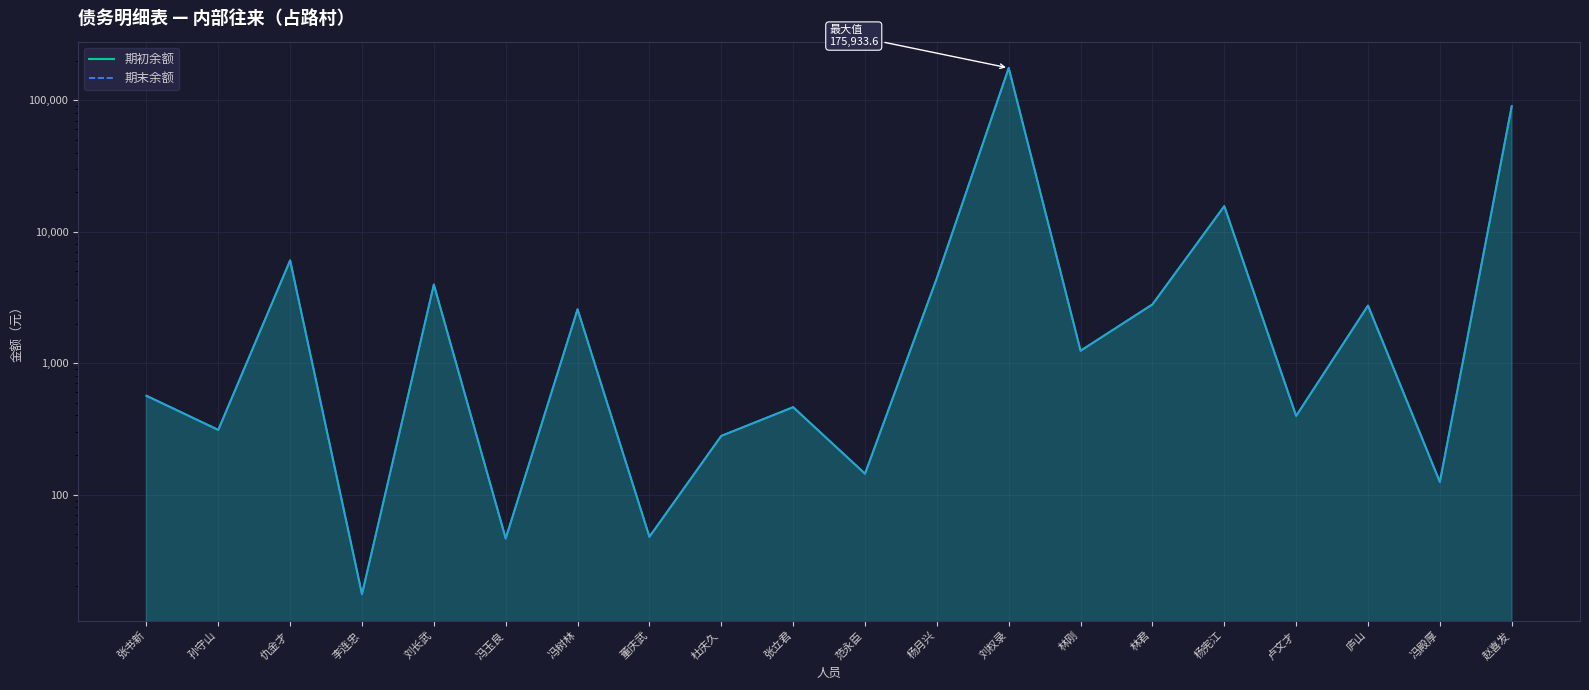

Is it true that 期初余额 equals 1241.5 at 林刚?

True